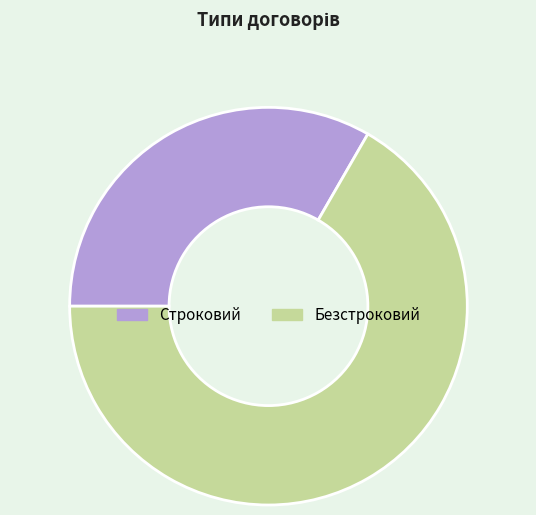

Which slice represents more than half of the pie?

Безстроковий